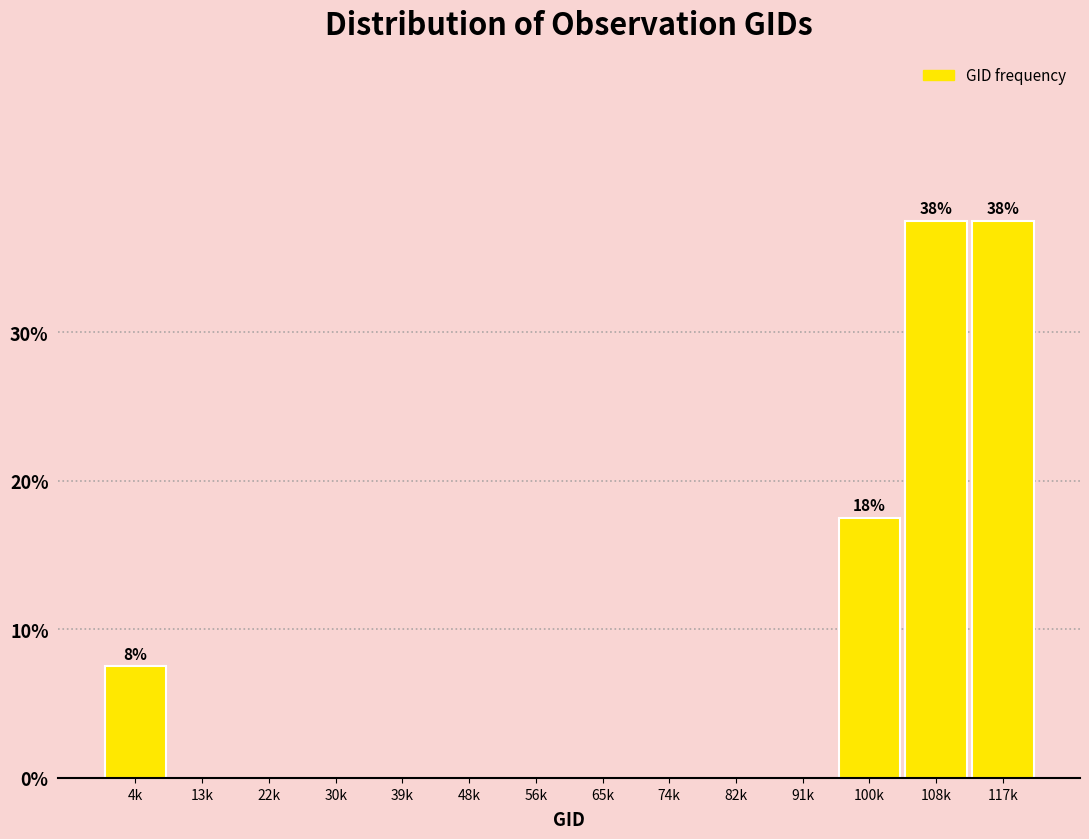

Reading left to right, list all the values displayed in this chart.

4k=7.5	13k=0.0	22k=0.0	30k=0.0	39k=0.0	48k=0.0	56k=0.0	65k=0.0	74k=0.0	82k=0.0	91k=0.0	100k=17.5	108k=37.5	117k=37.5